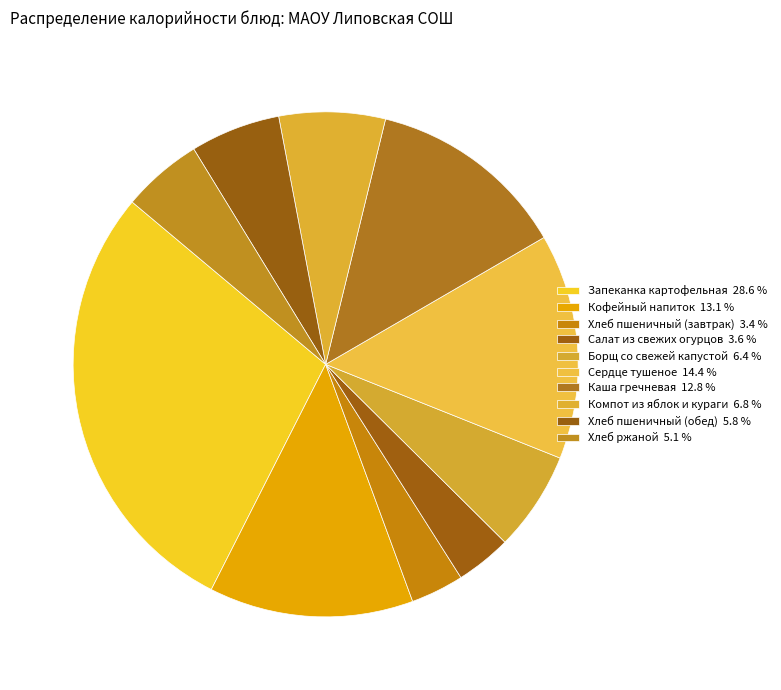

To the nearest percent, what portion does Сердце тушеное represent?

14%